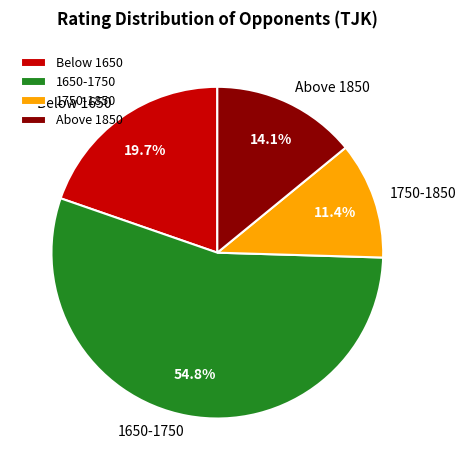

Is there a majority slice in this chart?

Yes